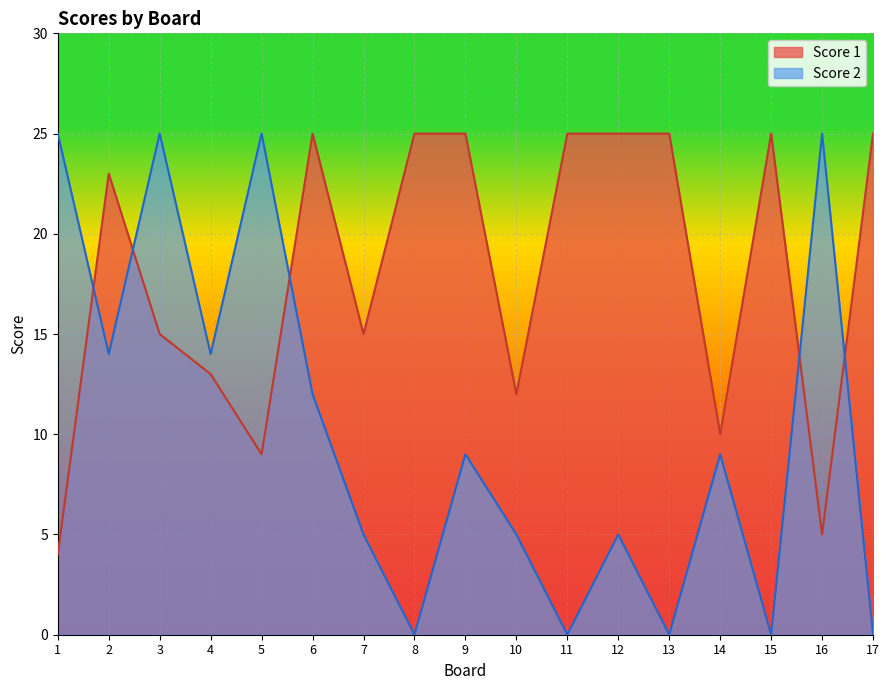

What is the sum of all Score 1 values?

306